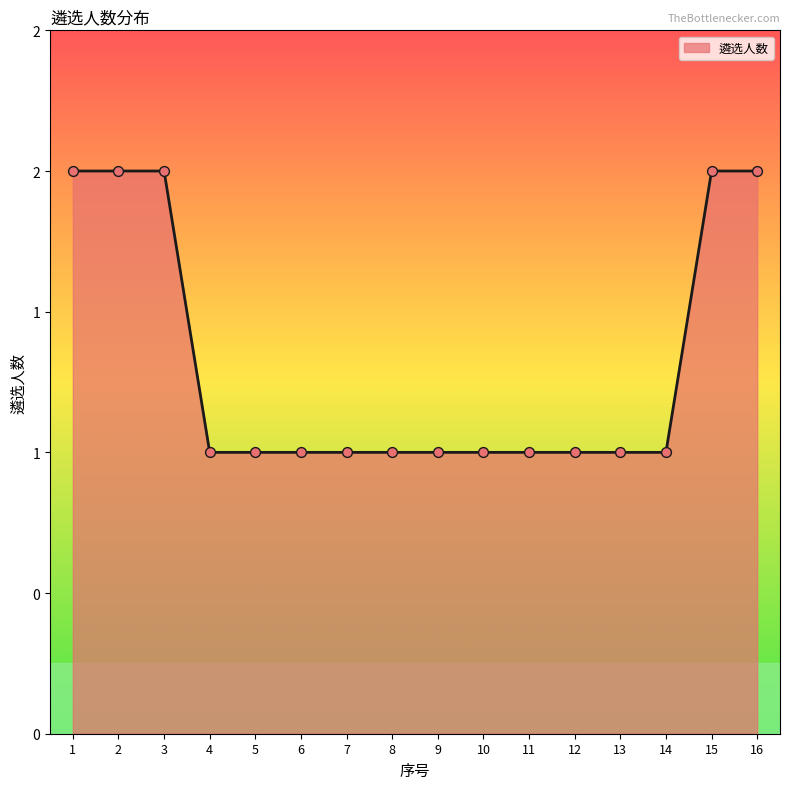

Between 13 and 14, which is larger?

13